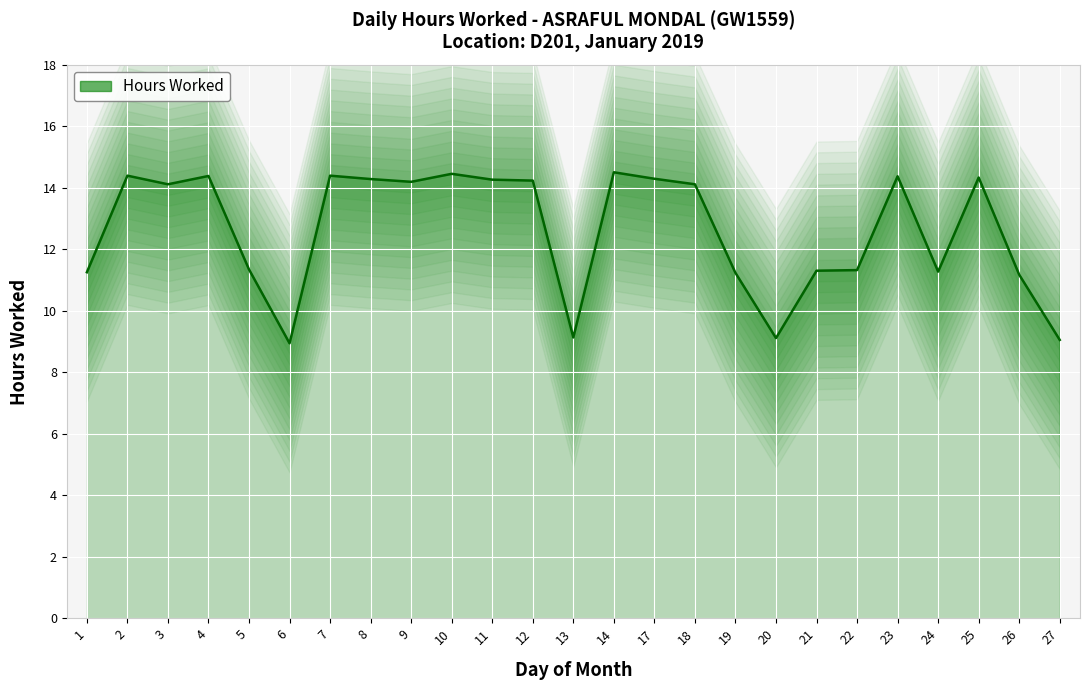

What is the difference between the maximum and minimum values?

5.6